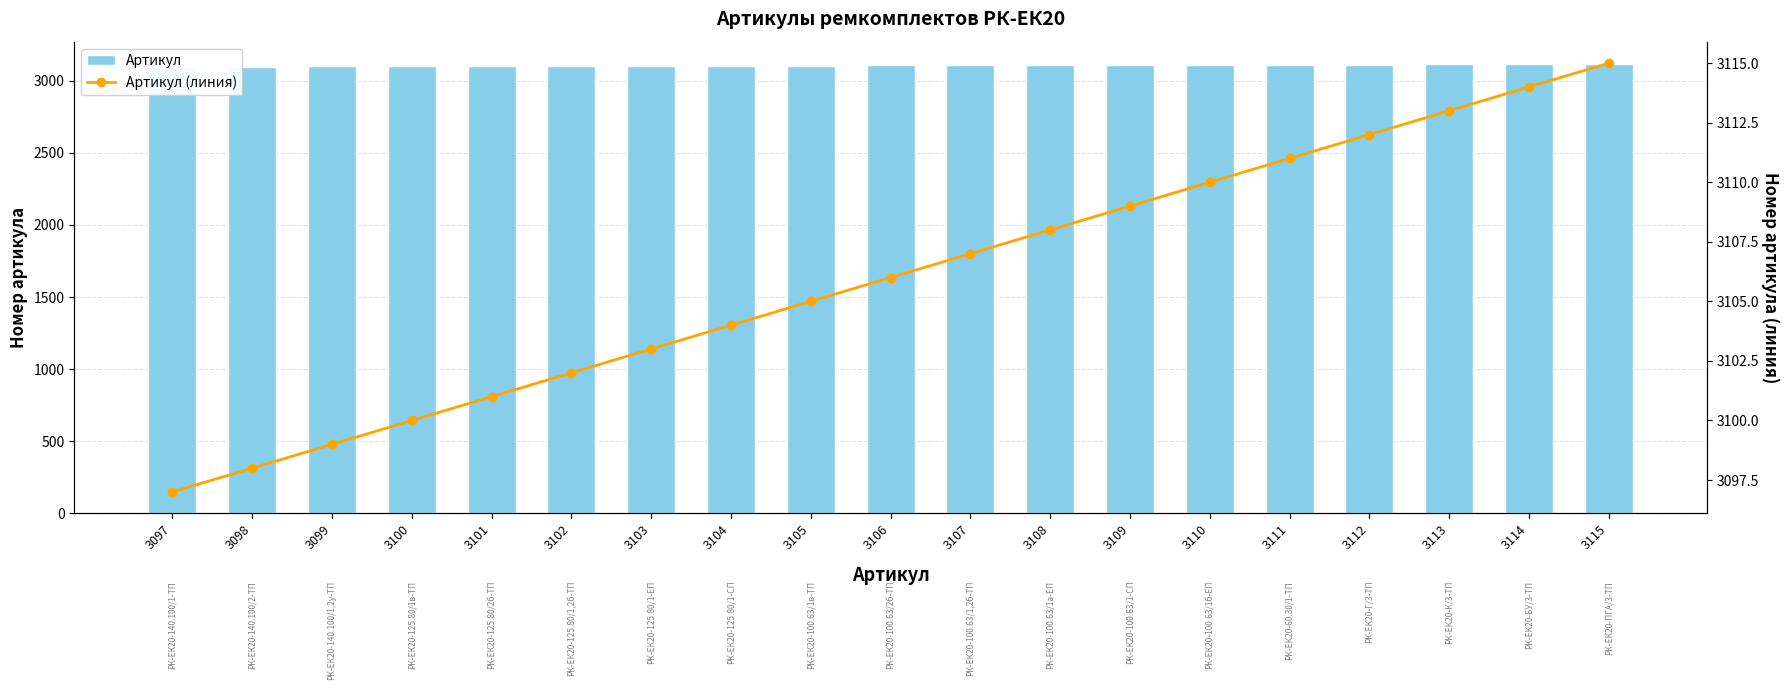

At which label does Артикул (линия) reach its peak?

3115